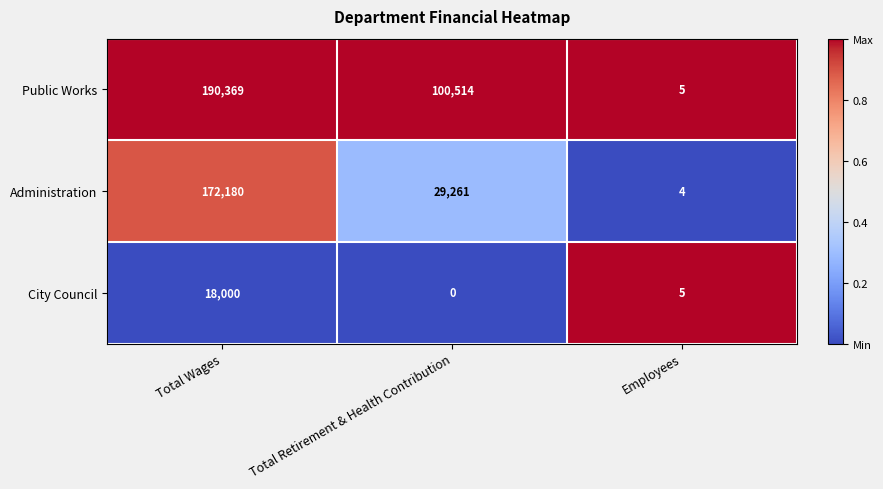

Which series has the largest range (max minus min)?

Public Works